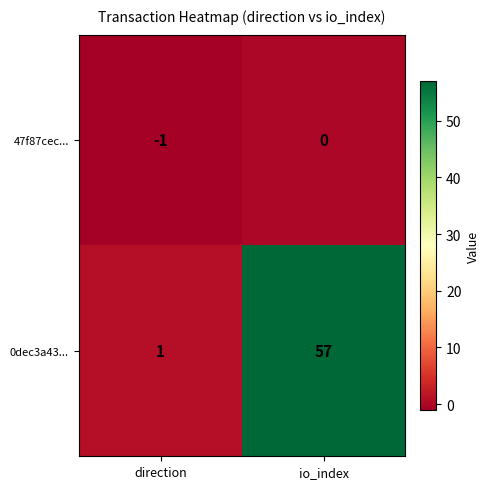

What is the total value across all series at io_index?

57